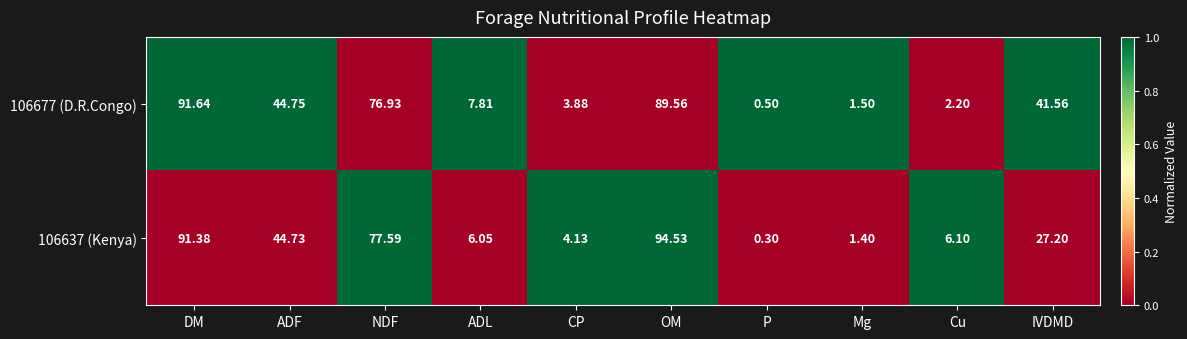

Which series has the widest spread of values?

106637 (Kenya)